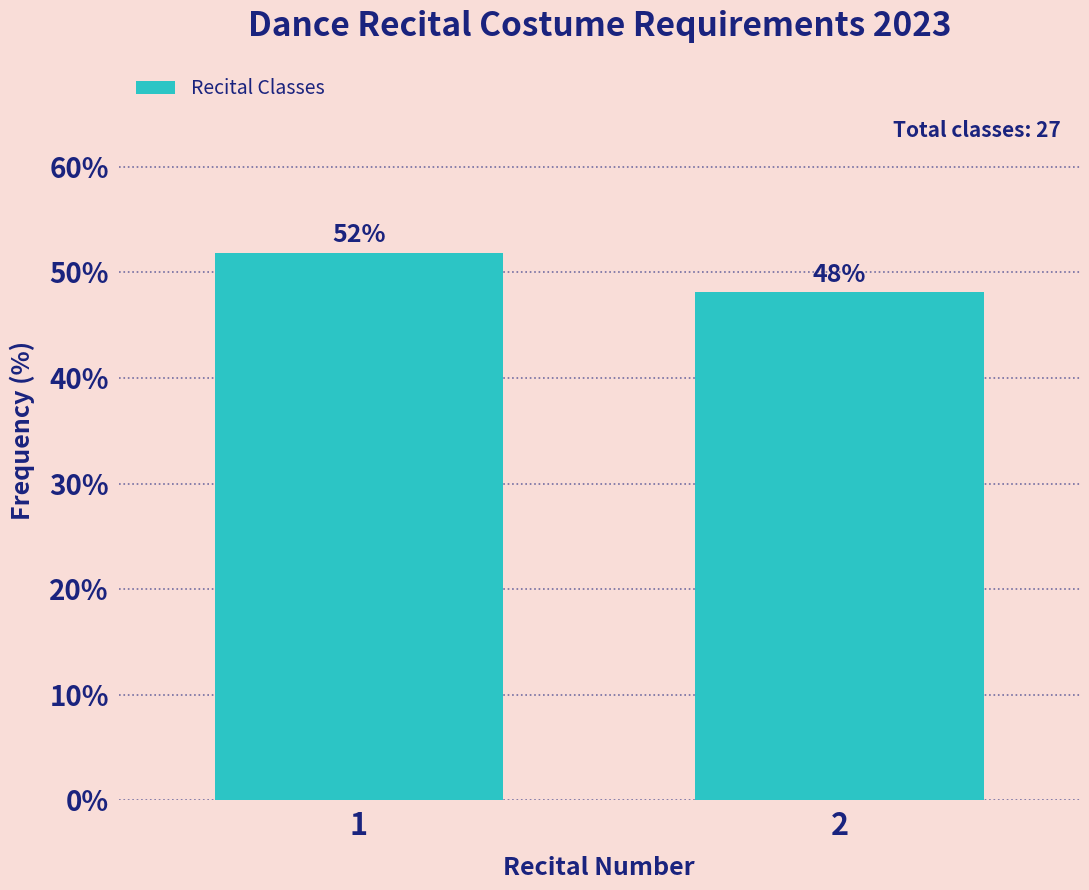

Read the value at 2.

48.1